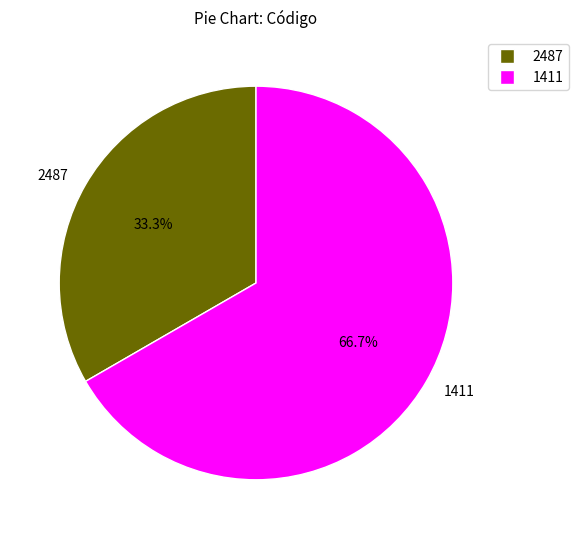

Is there any slice that represents more than half of the pie?

Yes